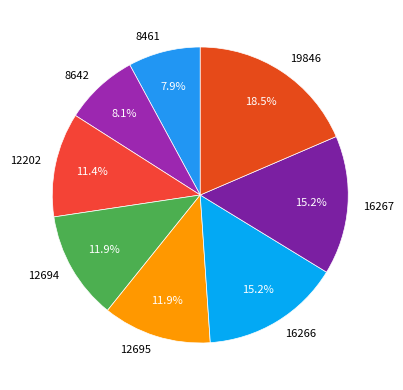

To the nearest percent, what is the difference between the largest and smallest slice percentages?

11%